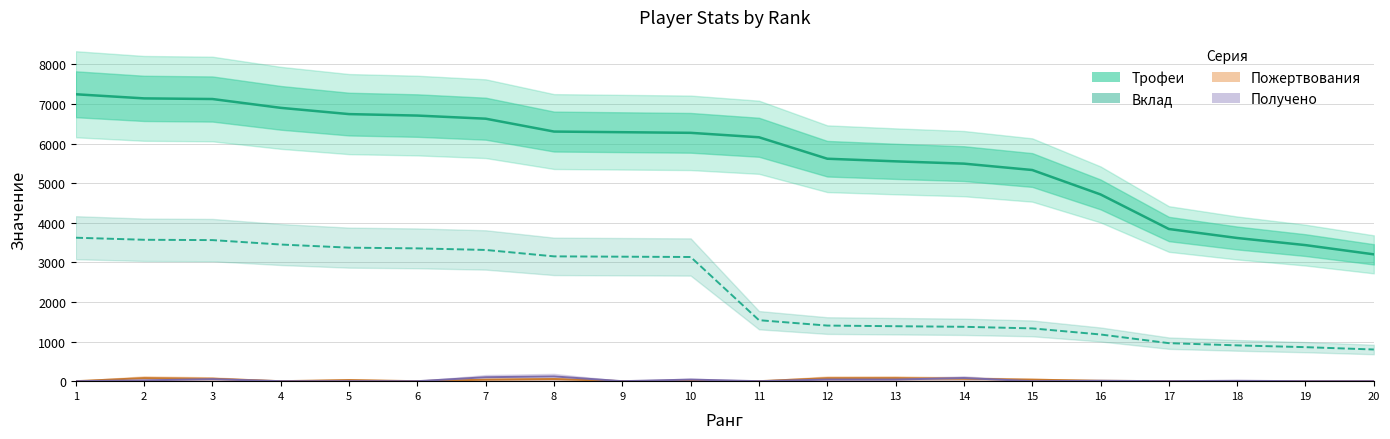

Where is the first local maximum for Пожертвования?

2